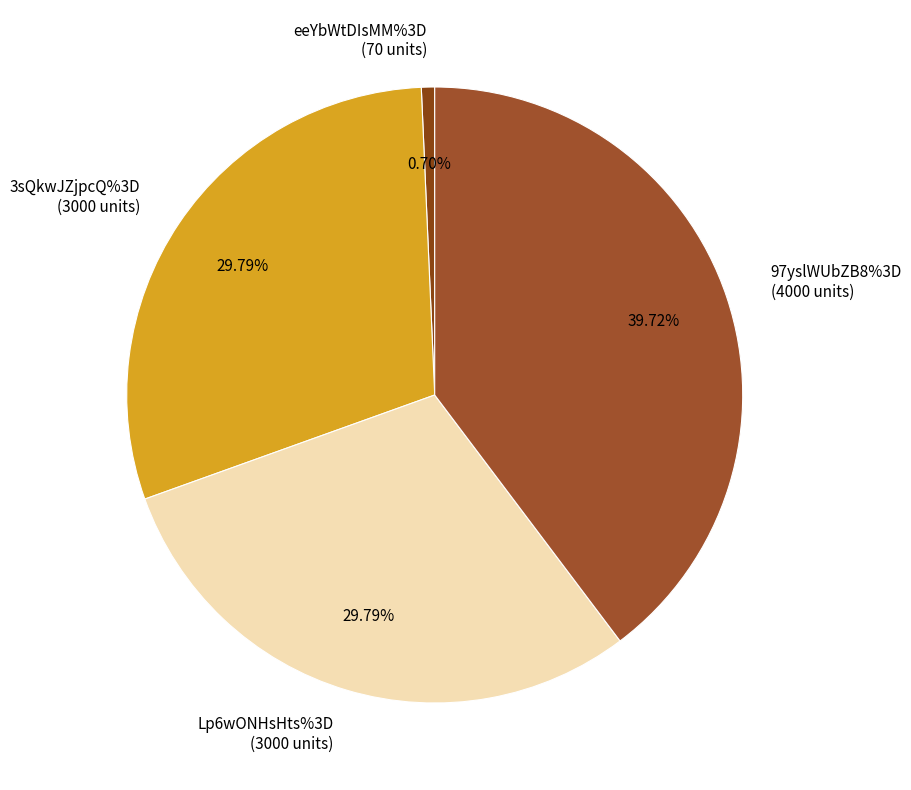

Which category has the smallest portion of the pie?

eeYbWtDIsMM%3D